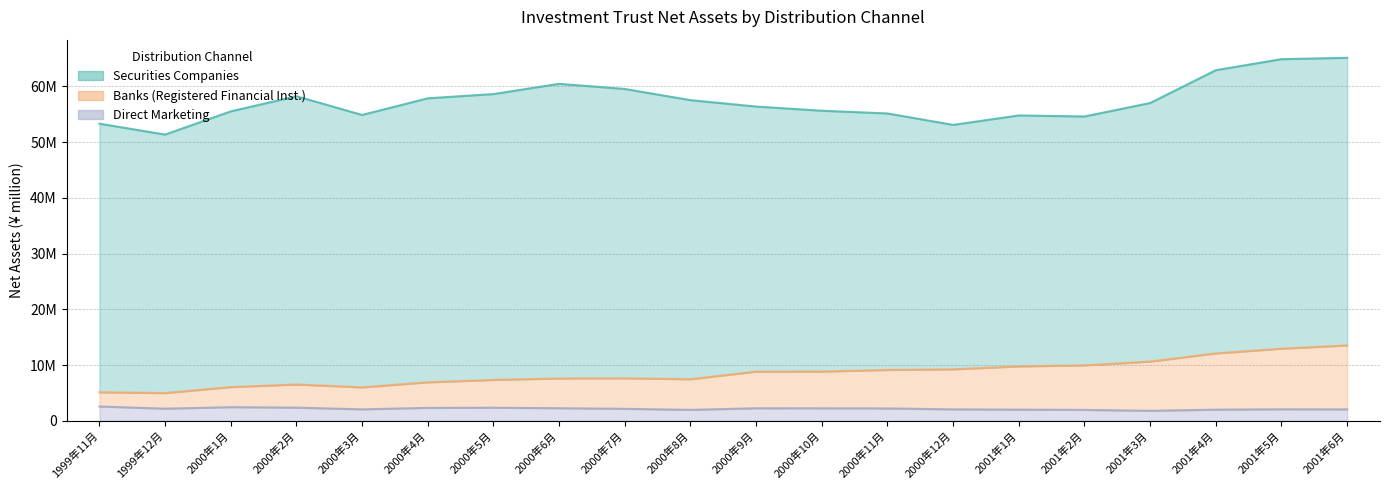

What is the label of the 15th point from the right?

2000年4月